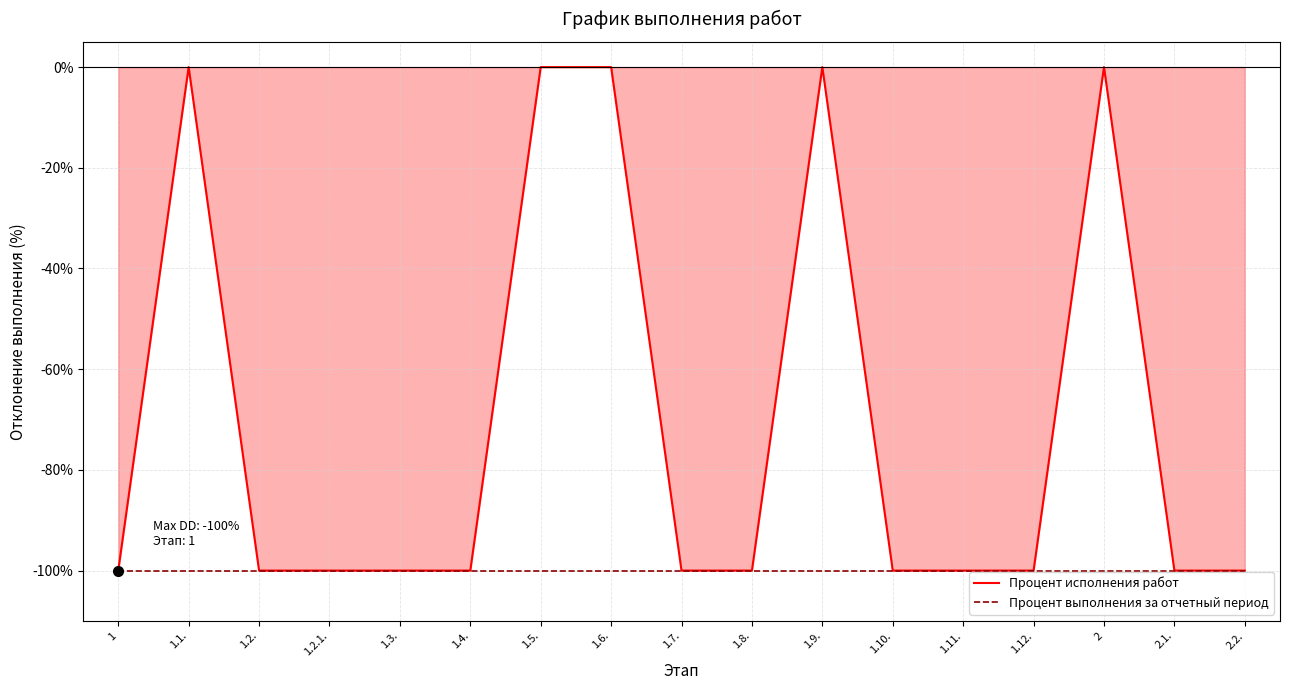

Does the chart display data point markers on the line(s)?

No